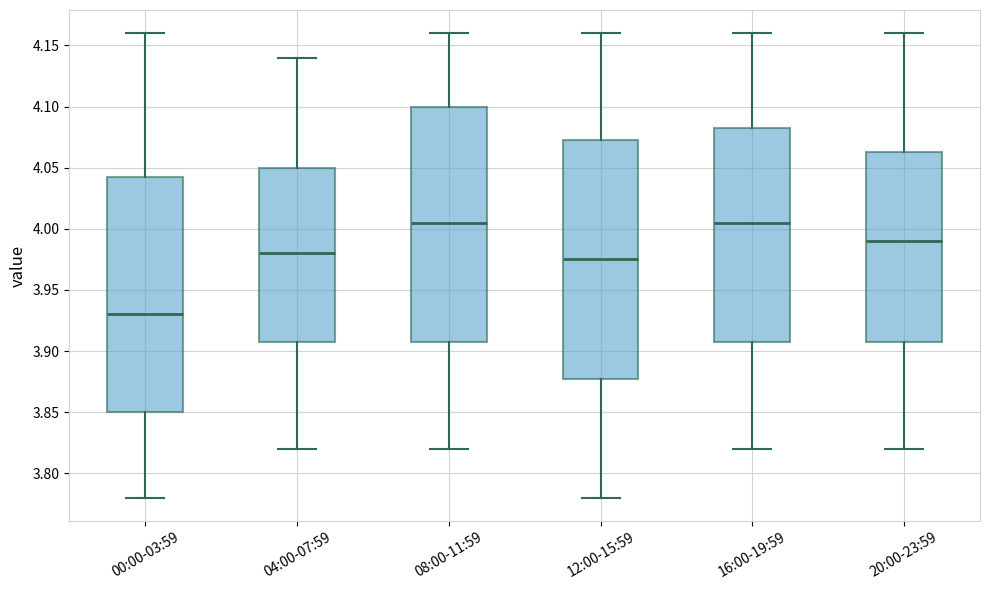

Reading left to right, transcribe this box plot: for each box, give where its median line is, the range the box spans, and where its two whiskers end, as read against the y-axis. The values are not printed on the chart, so give them approximately, as read against the axis.

00:00-03:59: median 3.930, box 3.850 to 4.045, whiskers 3.780 to 4.160
04:00-07:59: median 3.980, box 3.910 to 4.050, whiskers 3.820 to 4.140
08:00-11:59: median 4.005, box 3.910 to 4.100, whiskers 3.820 to 4.160
12:00-15:59: median 3.975, box 3.880 to 4.075, whiskers 3.780 to 4.160
16:00-19:59: median 4.005, box 3.910 to 4.085, whiskers 3.820 to 4.160
20:00-23:59: median 3.990, box 3.910 to 4.065, whiskers 3.820 to 4.160